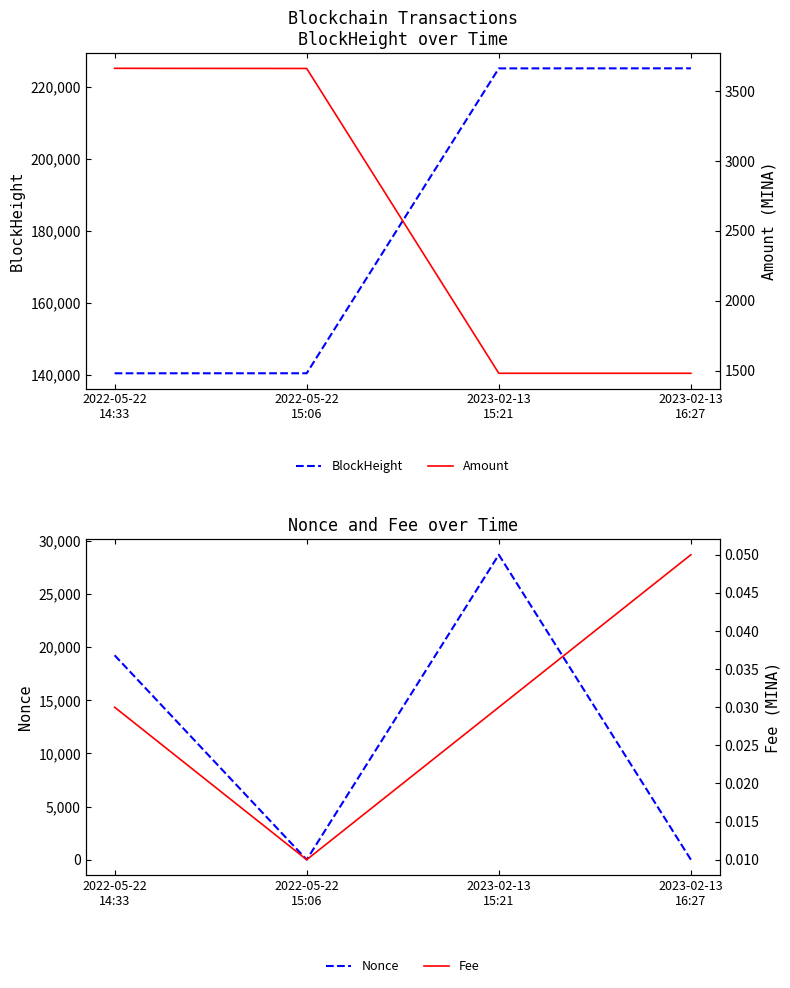

What position from the left is 2022-05-22
14:33?

1